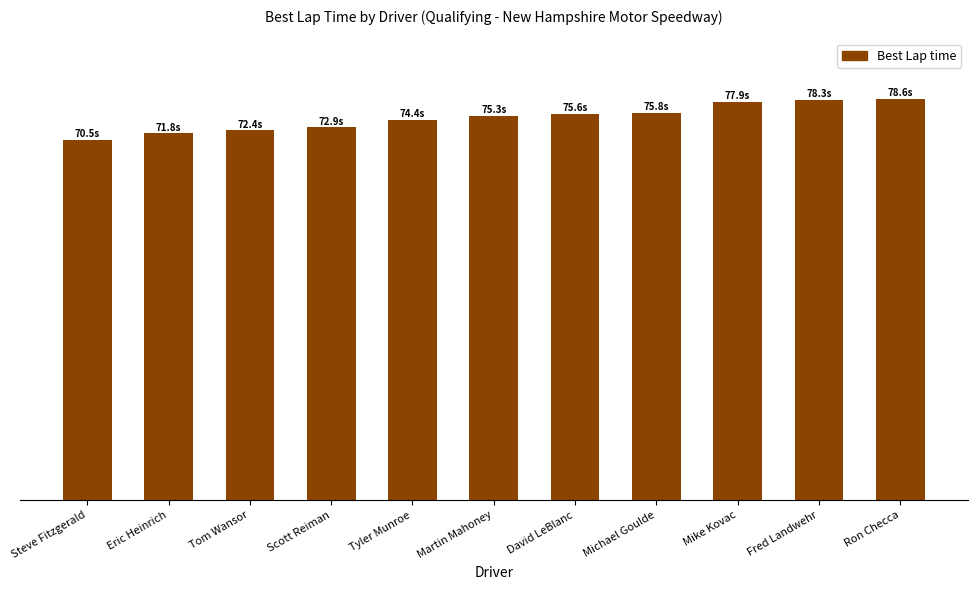

Which has a higher value, Tyler Munroe or Ron Checca?

Ron Checca